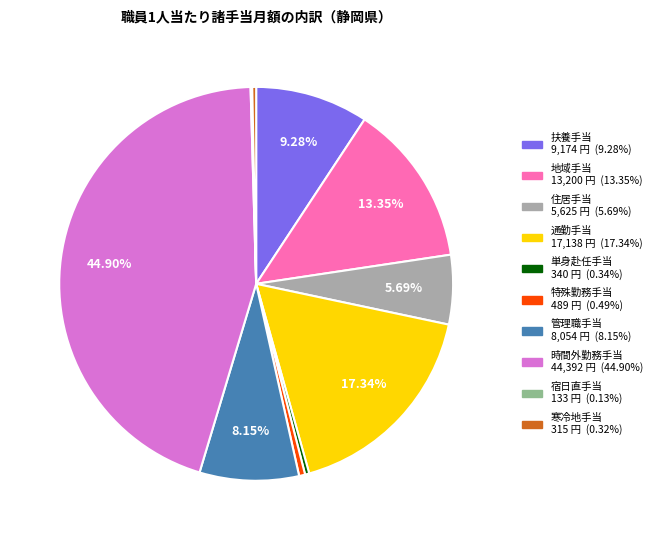

Which category has the biggest portion of the pie?

時間外勤務手当